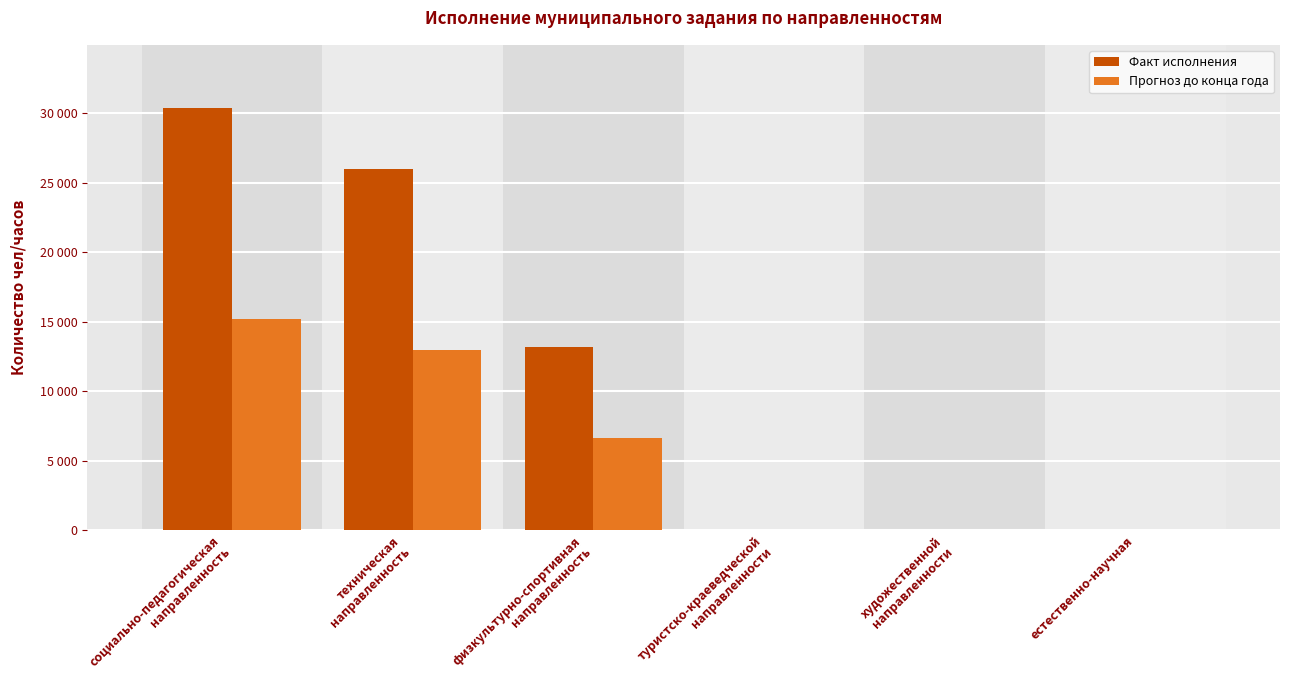

Reading right to left, list all the values displayed in this chart.

Факт исполнения: 0	0	0	13200	25960	30360
Прогноз до конца года: 0	0	0	6600	12980	15180